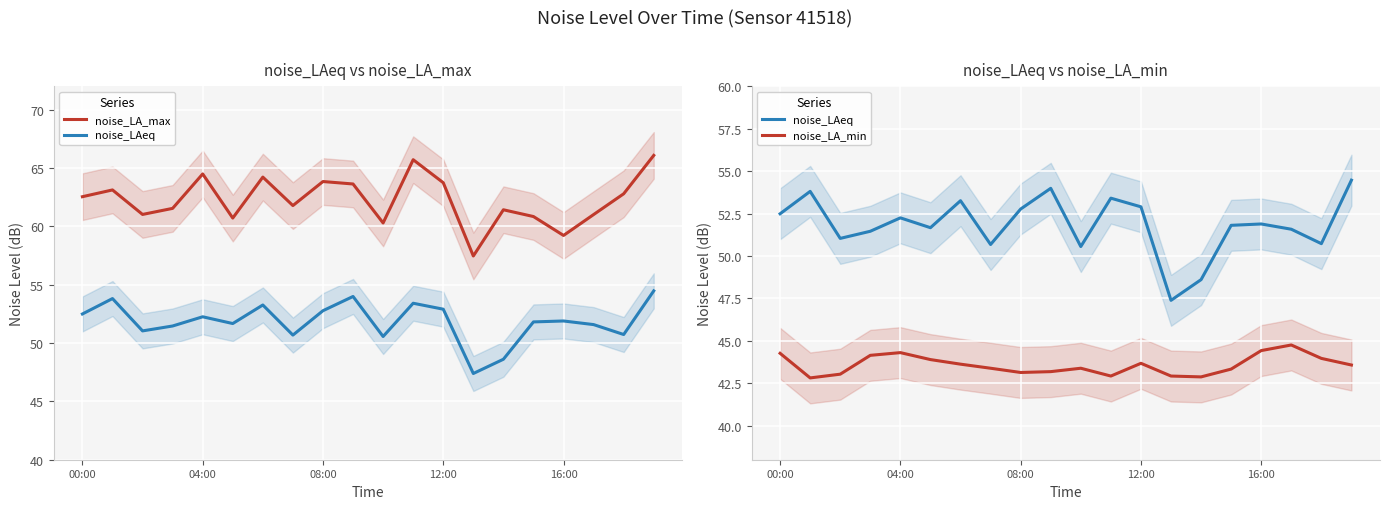

What is the difference between the maximum and minimum values in the noise_LAeq series?

7.1